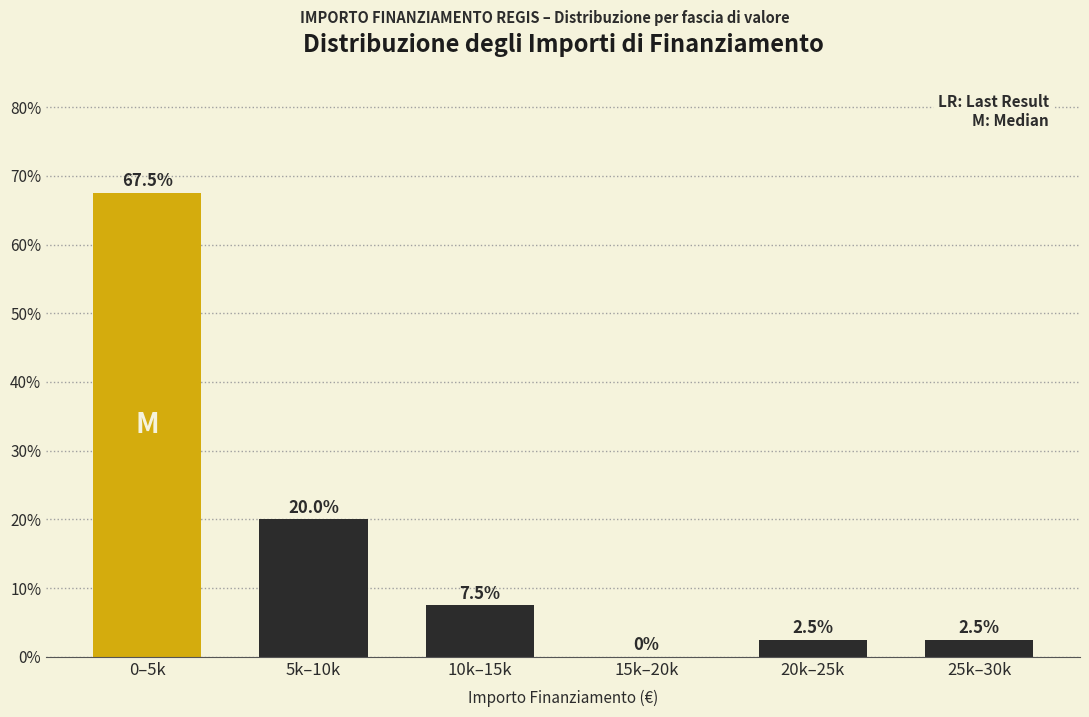

Reading left to right, list all the values displayed in this chart.

0–5k=67.5	5k–10k=20.0	10k–15k=7.5	15k–20k=0.0	20k–25k=2.5	25k–30k=2.5